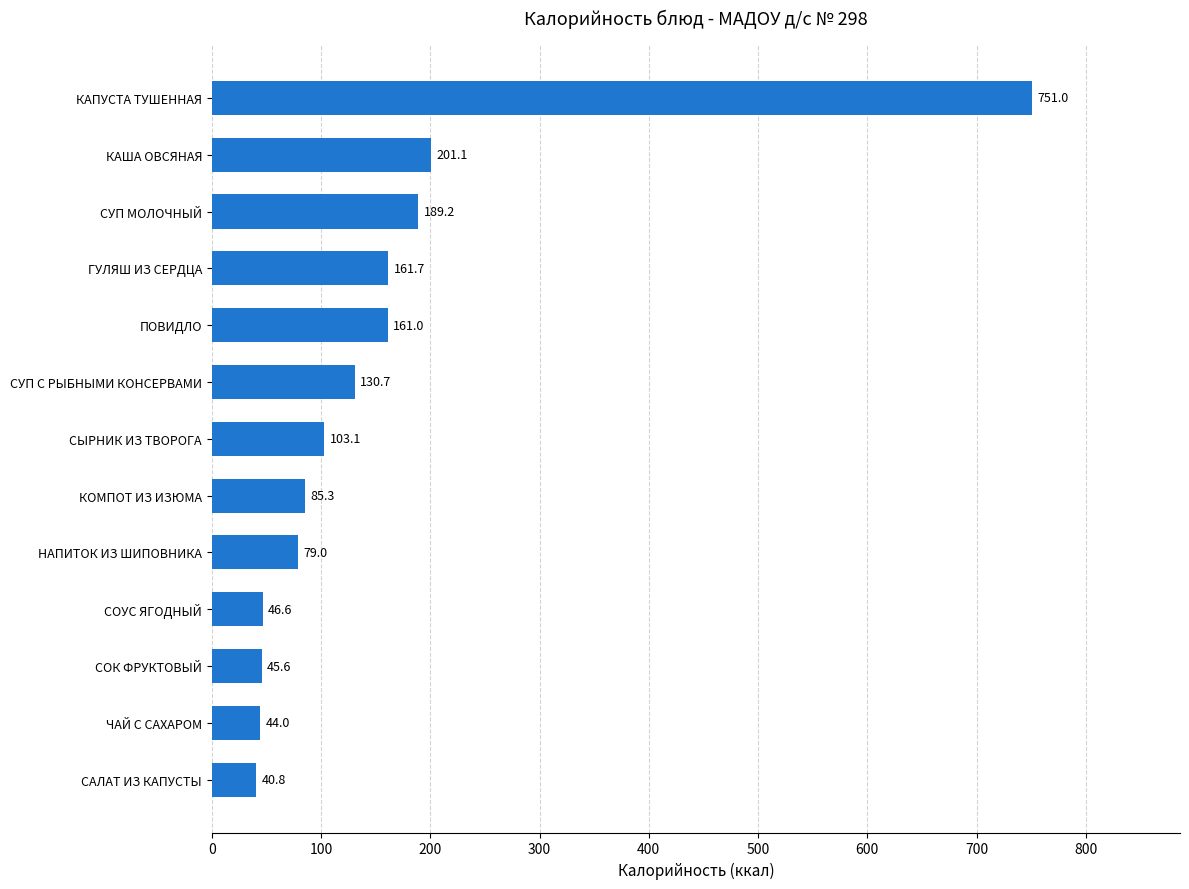

Between СОУС ЯГОДНЫЙ and ГУЛЯШ ИЗ СЕРДЦА, which is larger?

ГУЛЯШ ИЗ СЕРДЦА